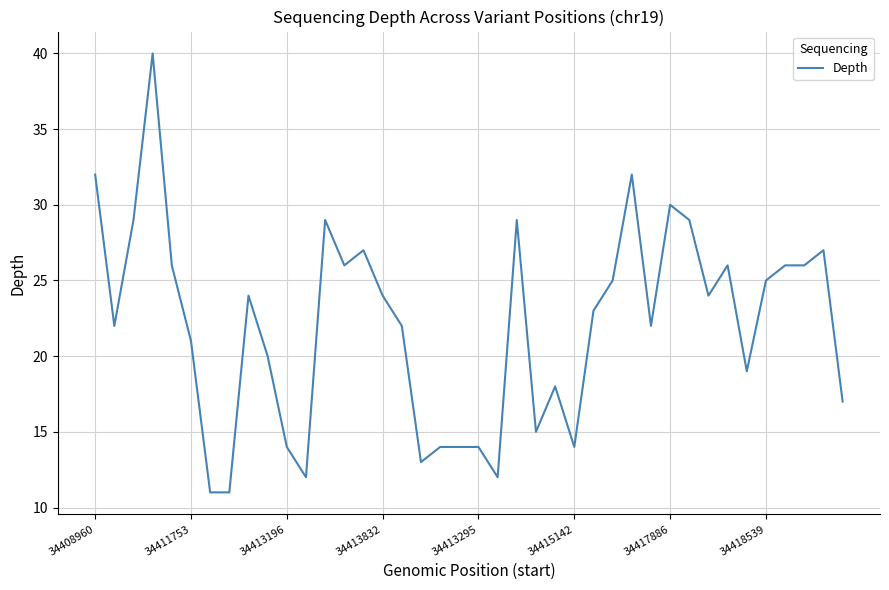

What is the minimum value shown in the chart?

11